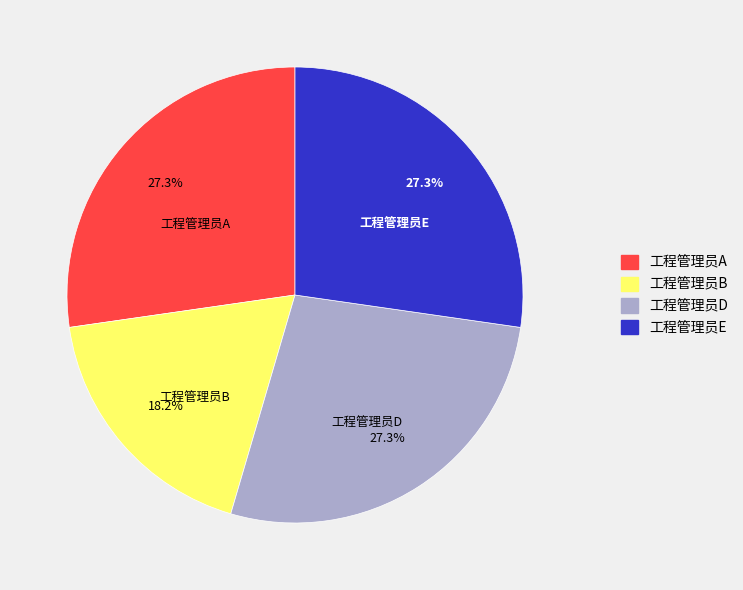

Is there any slice that represents more than half of the pie?

No